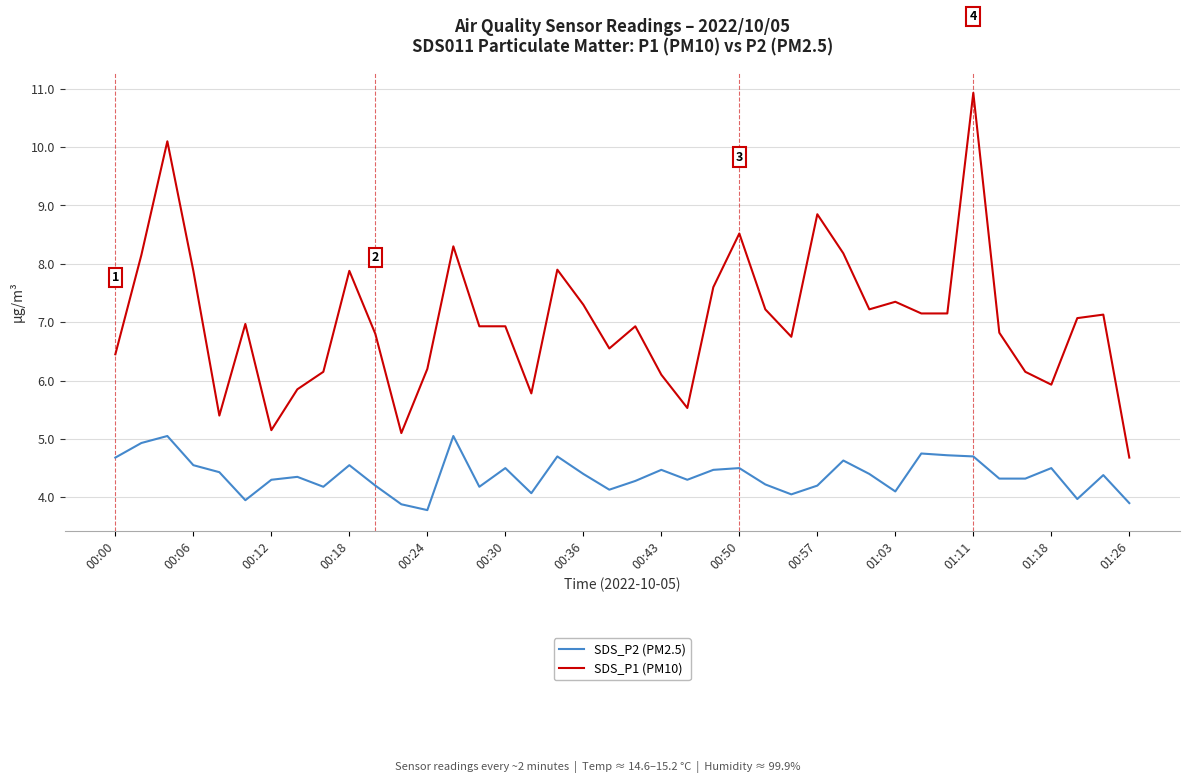

Which series has the largest range (max minus min)?

SDS_P1 (PM10)